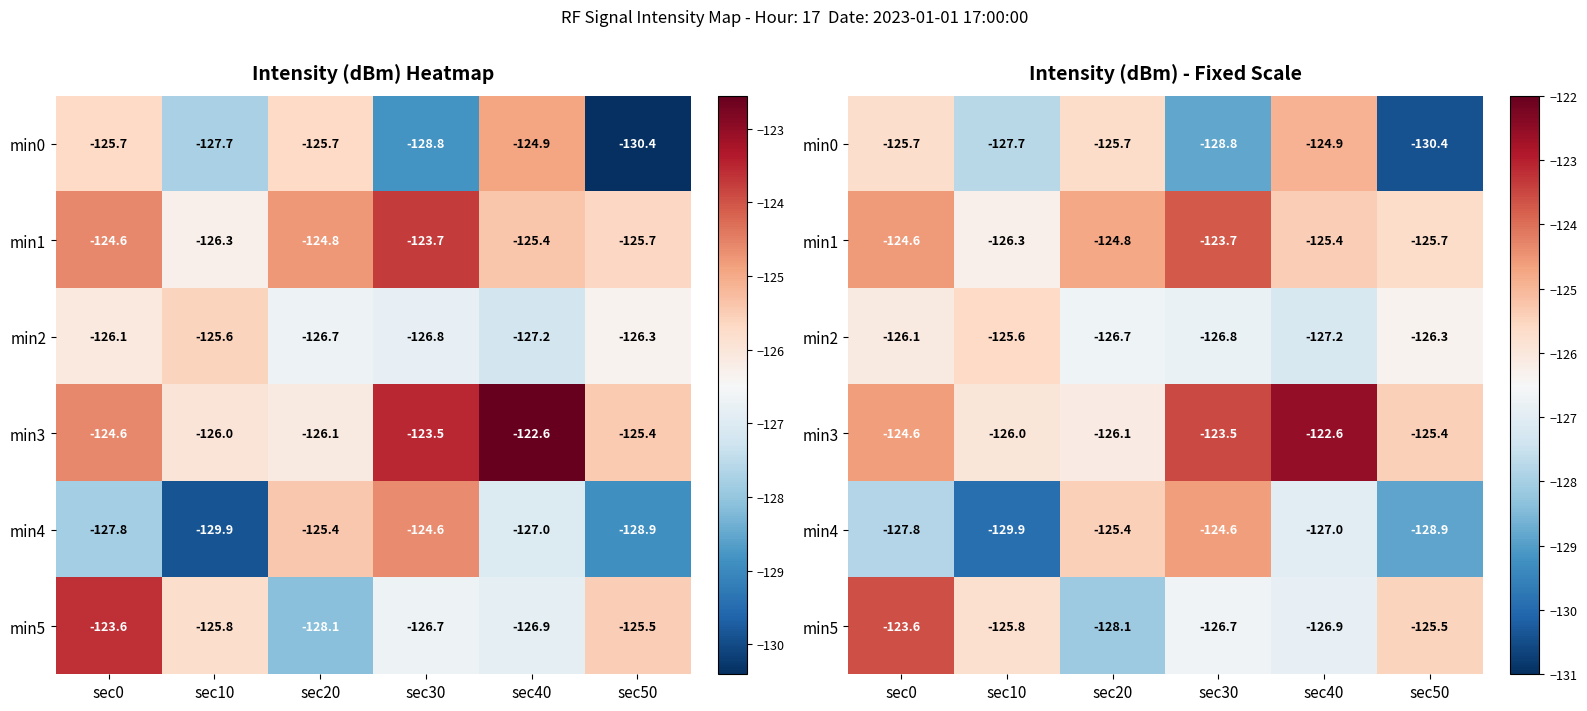

Which has a higher value, sec10 or sec30?

sec10